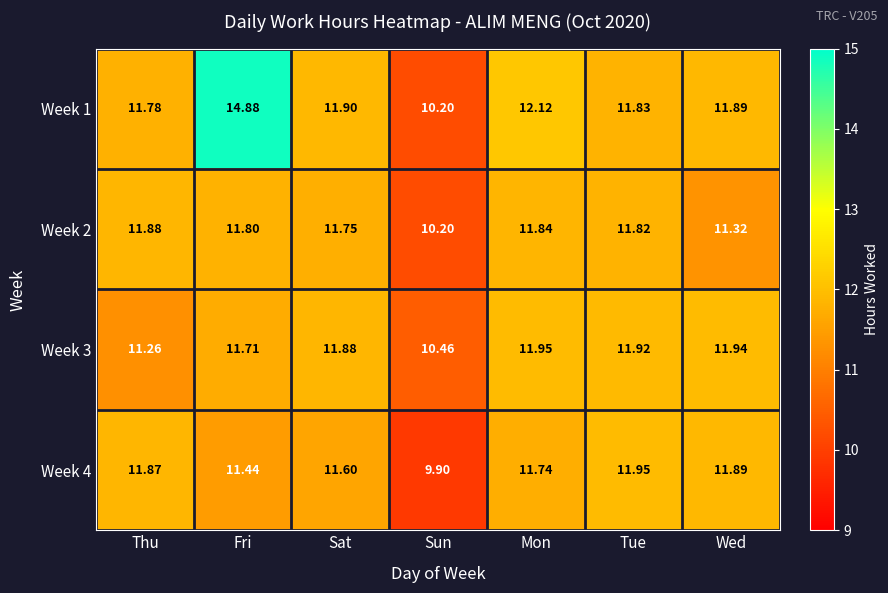

Which series changed the most between Fri and Sun?

Week 1